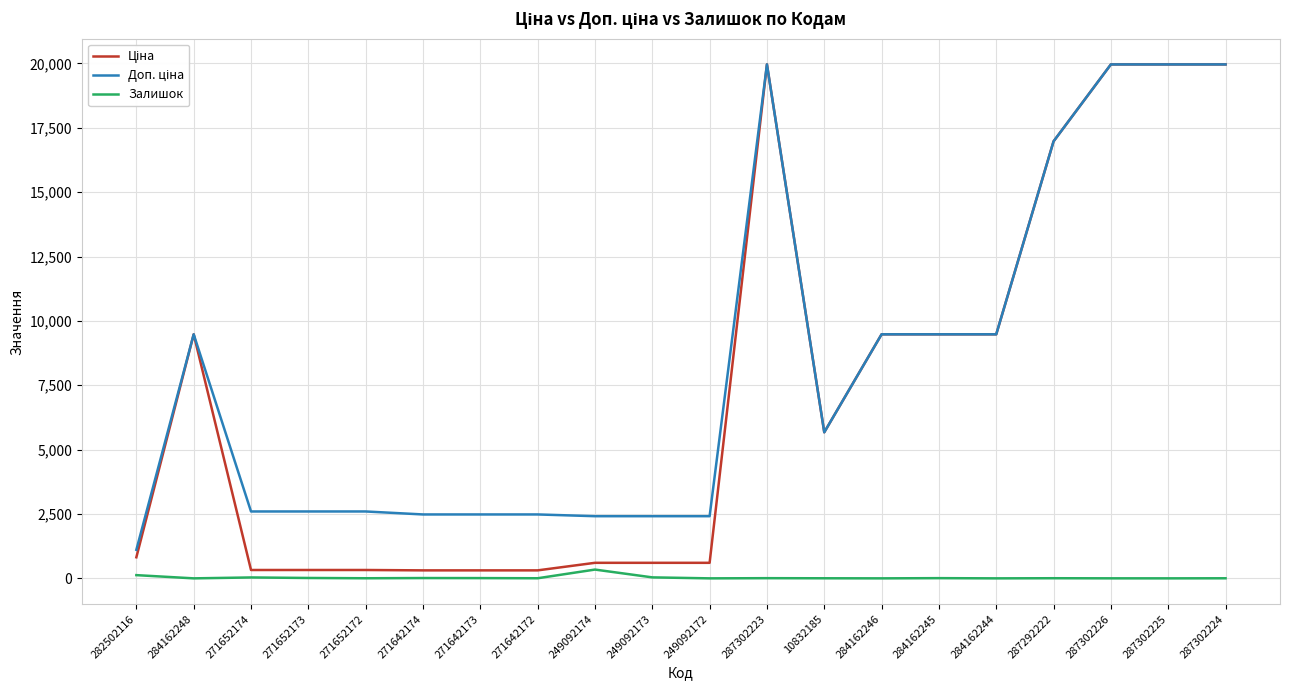

What is the total value across all series at 284162246?

18960.1